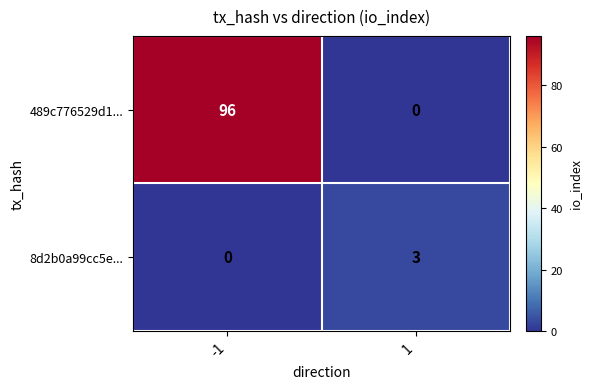

At how many categories does at least one series exceed 74?

1